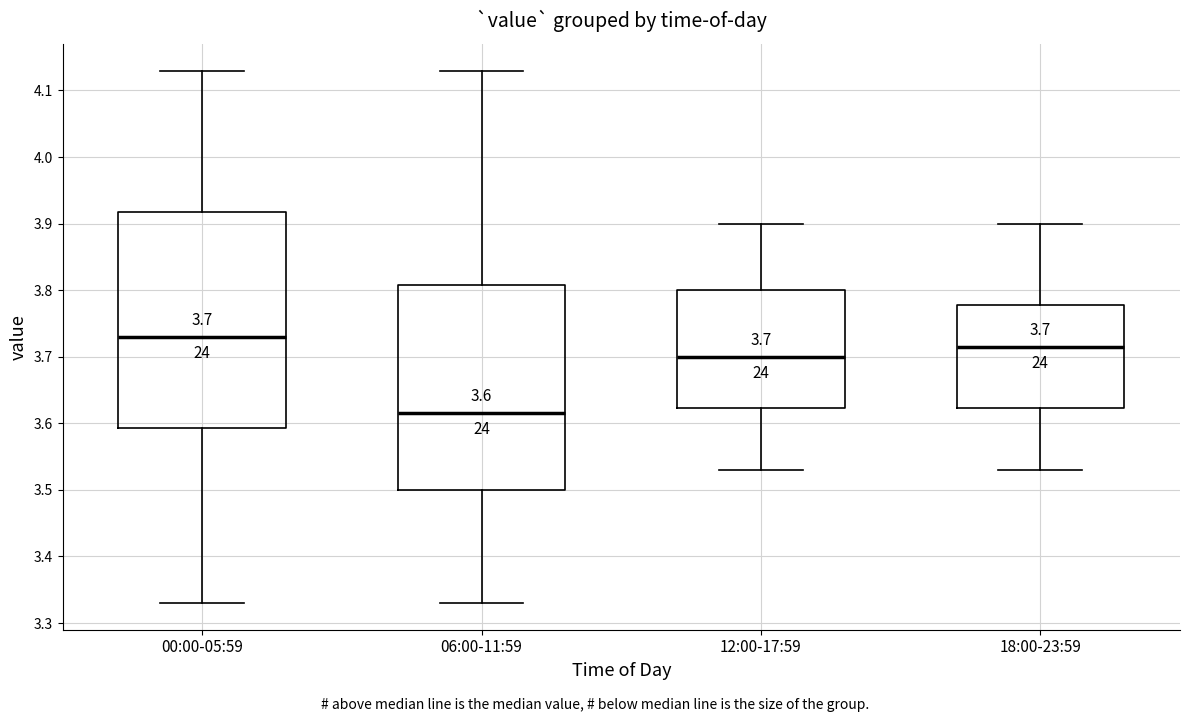

Comparing the boxes themselves (not the whiskers), which one is the tallest?

00:00-05:59